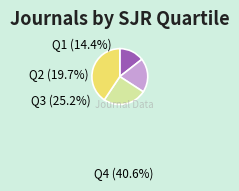

Does Q3 represent more than half of the total?

No